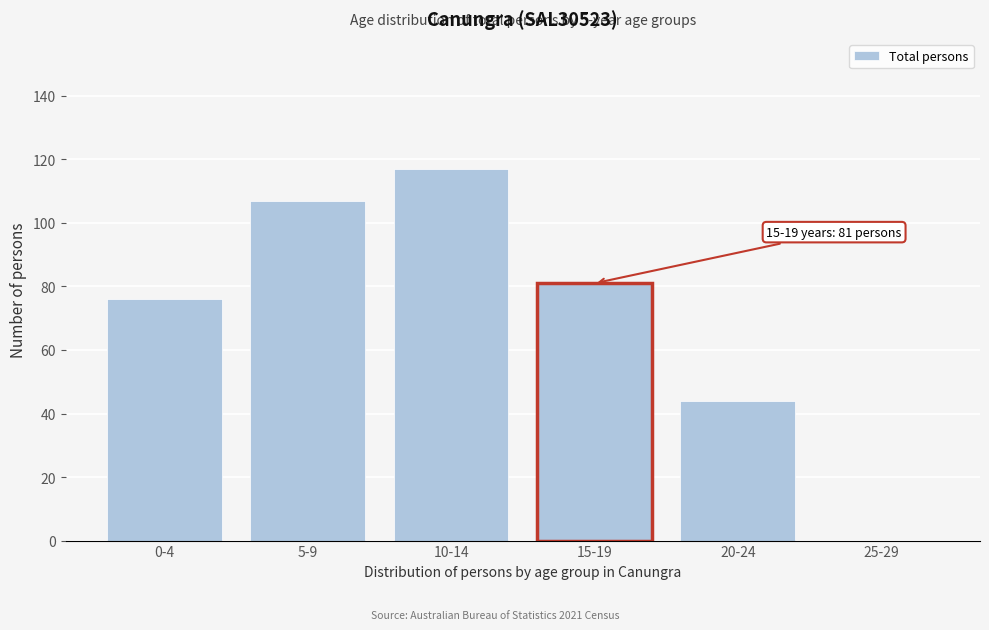

Reading left to right, list all the values displayed in this chart.

0-4=76	5-9=107	10-14=117	15-19=81	20-24=44	25-29=0